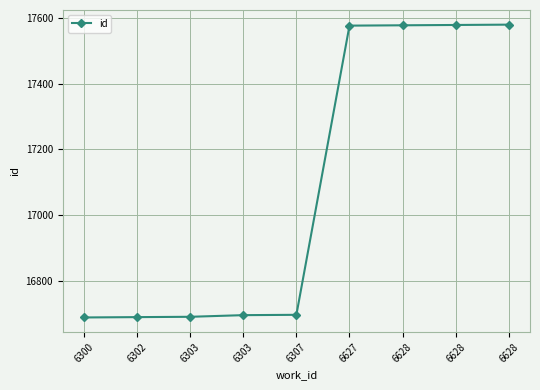

Between 6303 and 6302, which is larger?

6303